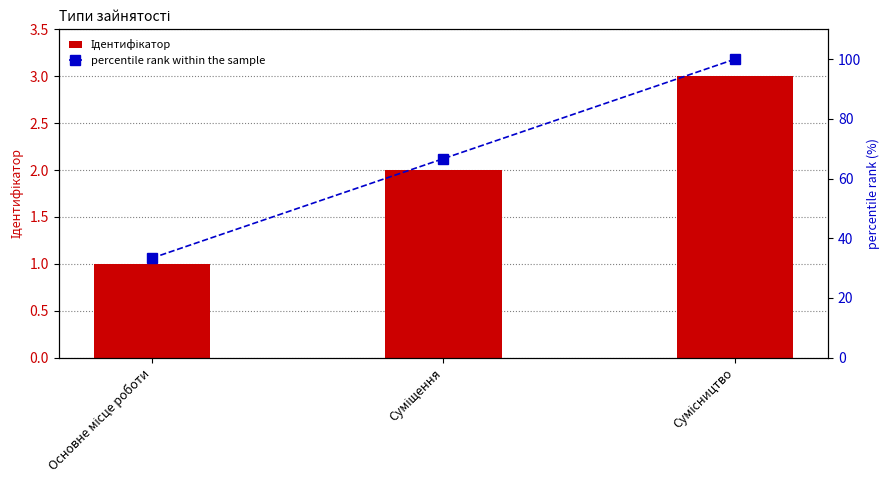

Which category has the highest value in the Ідентифікатор series?

Сумісництво